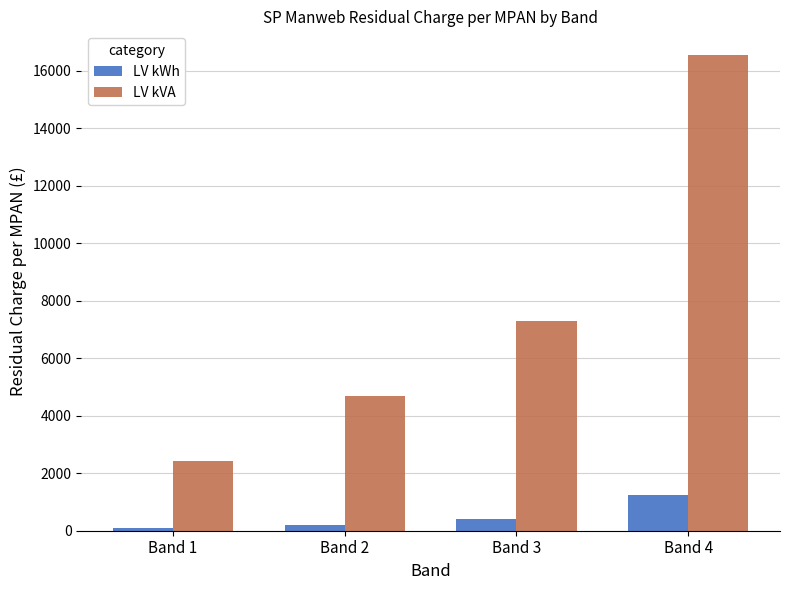

Reading left to right, list all the values displayed in this chart.

LV kWh: Band 1=90.8	Band 2=191.1	Band 3=409.8	Band 4=1244.9
LV kVA: Band 1=2434.9	Band 2=4678.5	Band 3=7283.2	Band 4=16538.4